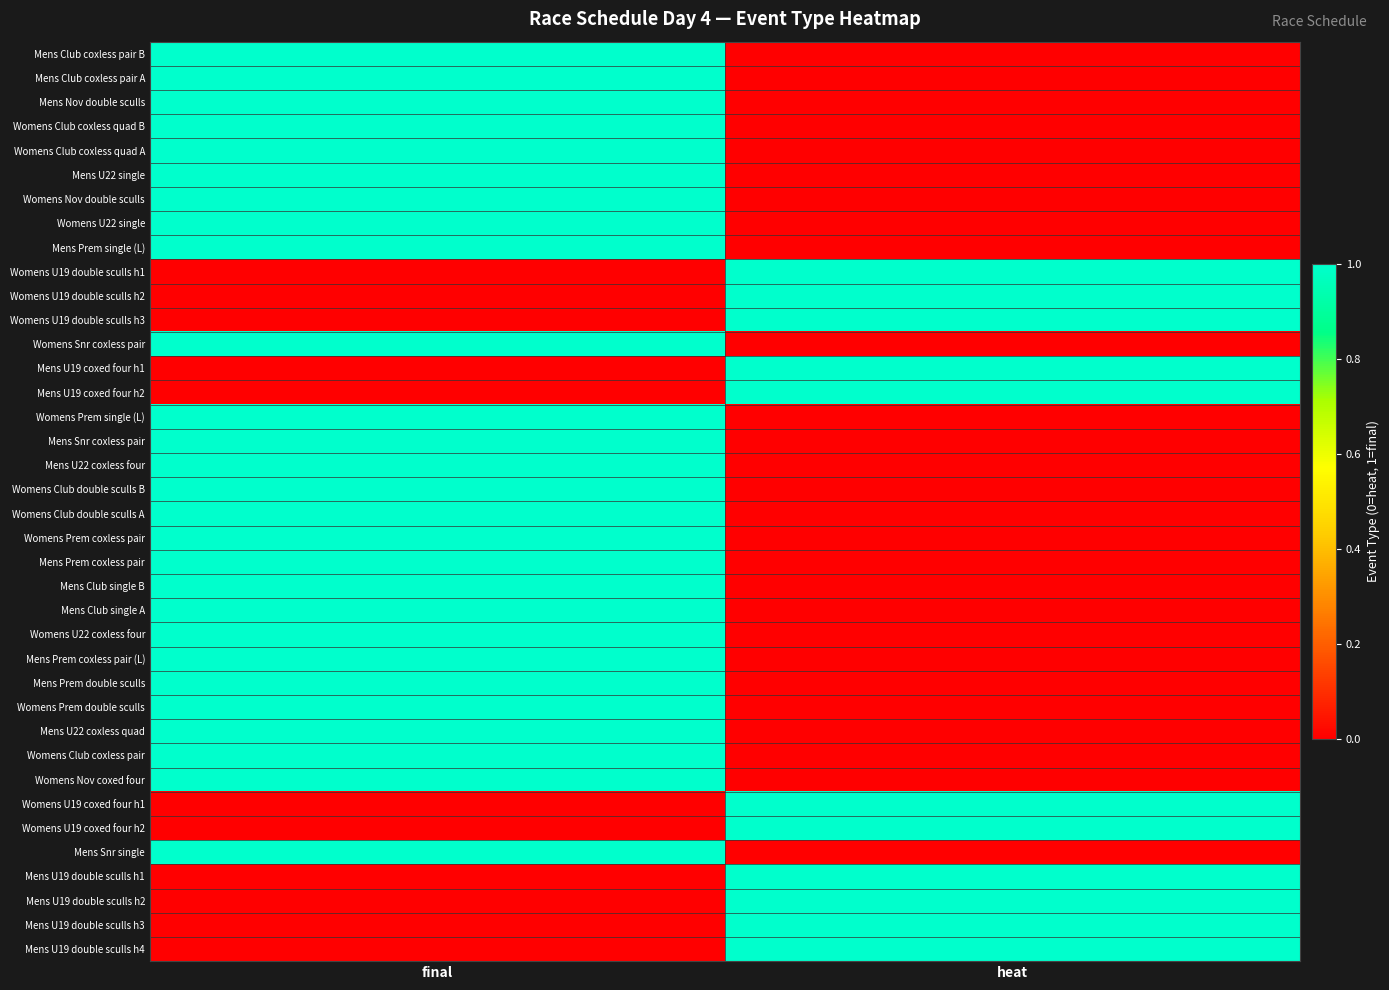

Reading left to right, transcribe all the data shown in this chart.

Mens Club coxless pair B: final=1	heat=0
Mens Club coxless pair A: final=1	heat=0
Mens Nov double sculls: final=1	heat=0
Womens Club coxless quad B: final=1	heat=0
Womens Club coxless quad A: final=1	heat=0
Mens U22 single: final=1	heat=0
Womens Nov double sculls: final=1	heat=0
Womens U22 single: final=1	heat=0
Mens Prem single (L): final=1	heat=0
Womens U19 double sculls h1: final=0	heat=1
Womens U19 double sculls h2: final=0	heat=1
Womens U19 double sculls h3: final=0	heat=1
Womens Snr coxless pair: final=1	heat=0
Mens U19 coxed four h1: final=0	heat=1
Mens U19 coxed four h2: final=0	heat=1
Womens Prem single (L): final=1	heat=0
Mens Snr coxless pair: final=1	heat=0
Mens U22 coxless four: final=1	heat=0
Womens Club double sculls B: final=1	heat=0
Womens Club double sculls A: final=1	heat=0
Womens Prem coxless pair: final=1	heat=0
Mens Prem coxless pair: final=1	heat=0
Mens Club single B: final=1	heat=0
Mens Club single A: final=1	heat=0
Womens U22 coxless four: final=1	heat=0
Mens Prem coxless pair (L): final=1	heat=0
Mens Prem double sculls: final=1	heat=0
Womens Prem double sculls: final=1	heat=0
Mens U22 coxless quad: final=1	heat=0
Womens Club coxless pair: final=1	heat=0
Womens Nov coxed four: final=1	heat=0
Womens U19 coxed four h1: final=0	heat=1
Womens U19 coxed four h2: final=0	heat=1
Mens Snr single: final=1	heat=0
Mens U19 double sculls h1: final=0	heat=1
Mens U19 double sculls h2: final=0	heat=1
Mens U19 double sculls h3: final=0	heat=1
Mens U19 double sculls h4: final=0	heat=1